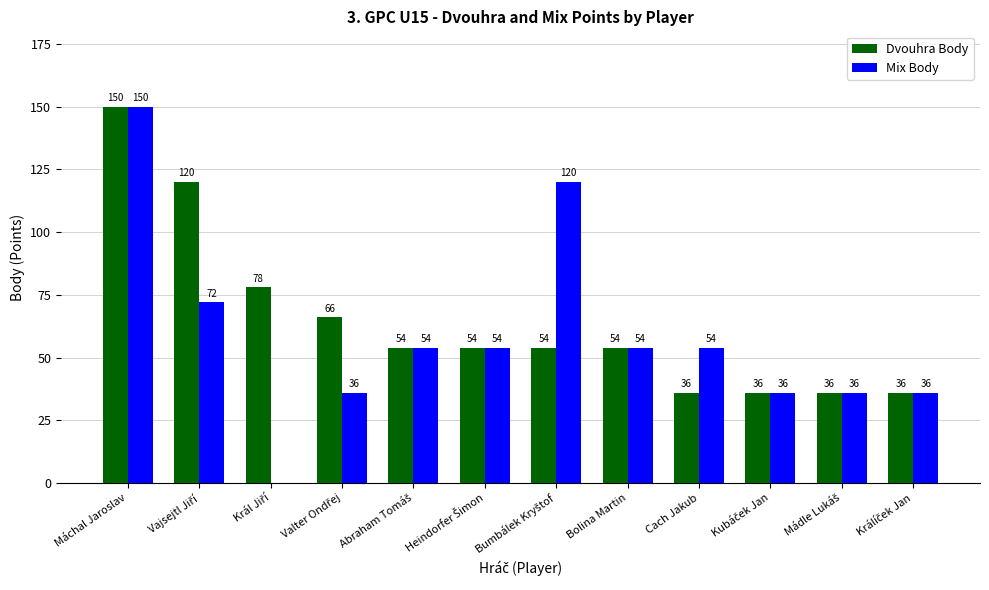

How many data points does each series have?

12